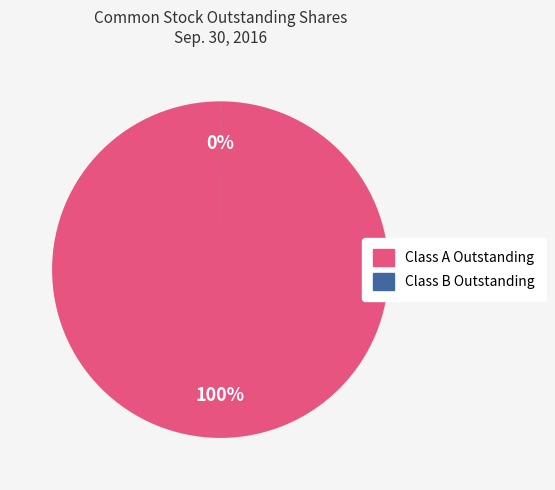

How many slices are in this pie chart?

2